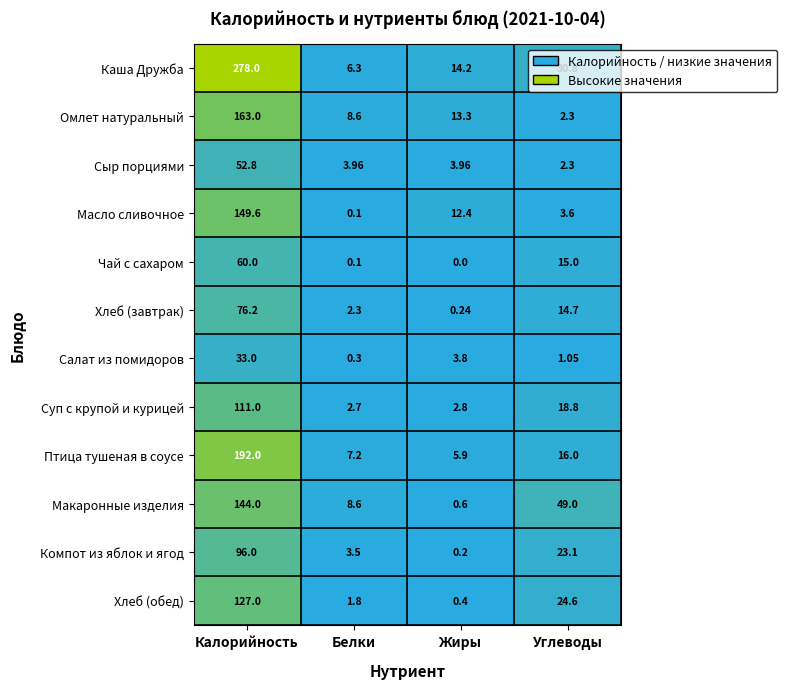

Where does the Компот из яблок и ягод series first go above 23?

Калорийность